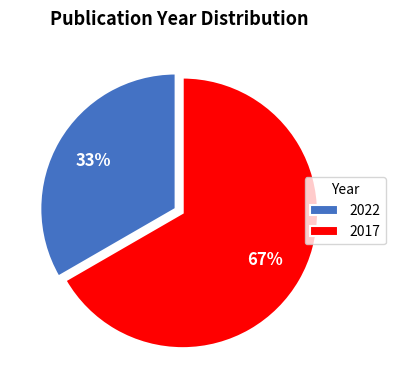

Which slice is the smallest?

2022